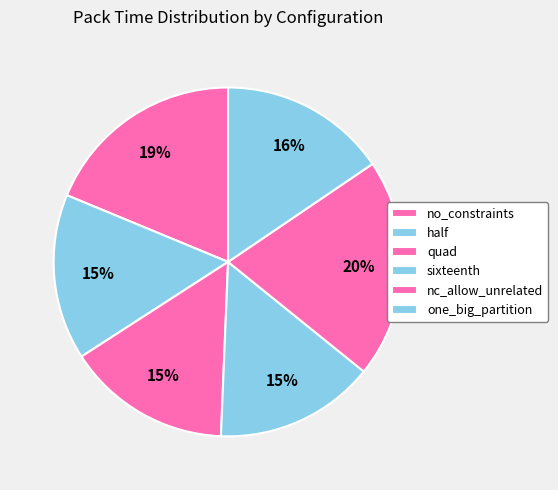

What percentage is the quad slice, to the nearest percent?

15%